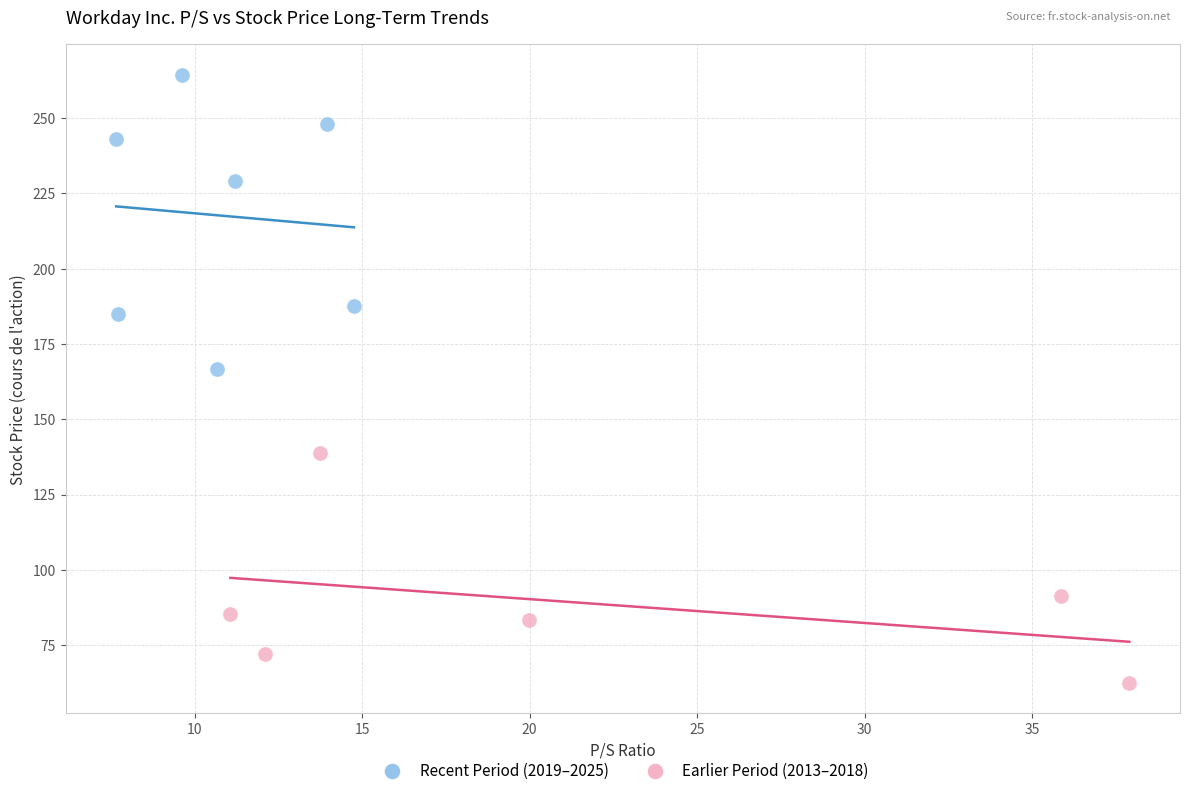

Which series reaches the maximum Y coordinate?

Recent Period (2019–2025)